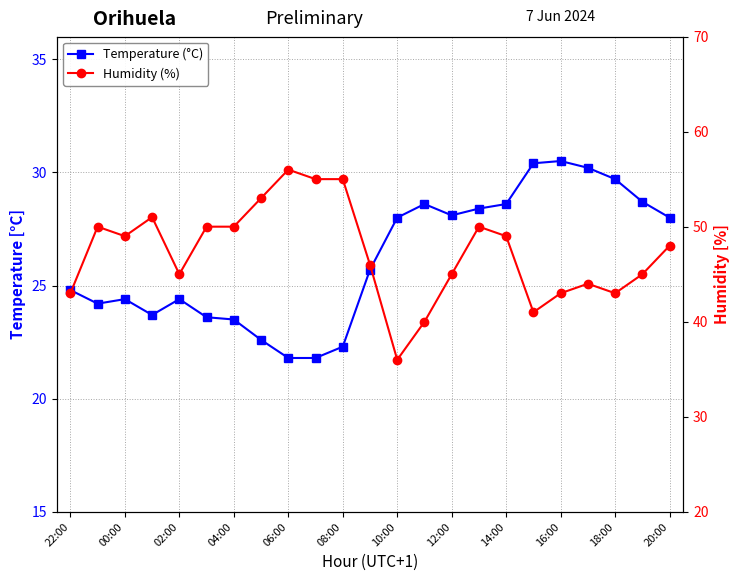

How many interior local peaks does the Humidity (%) series have?

5